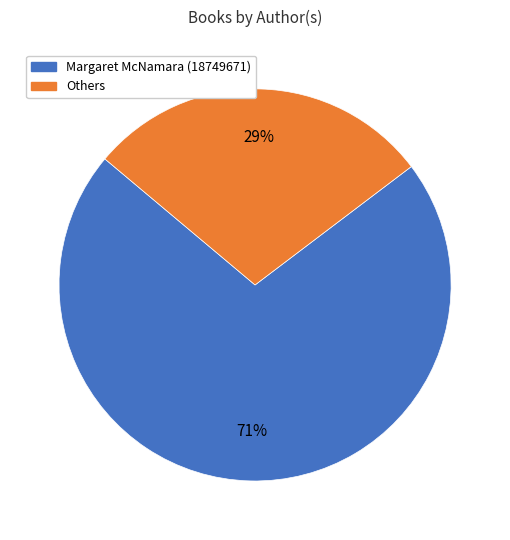

Count the number of slices in the pie.

2